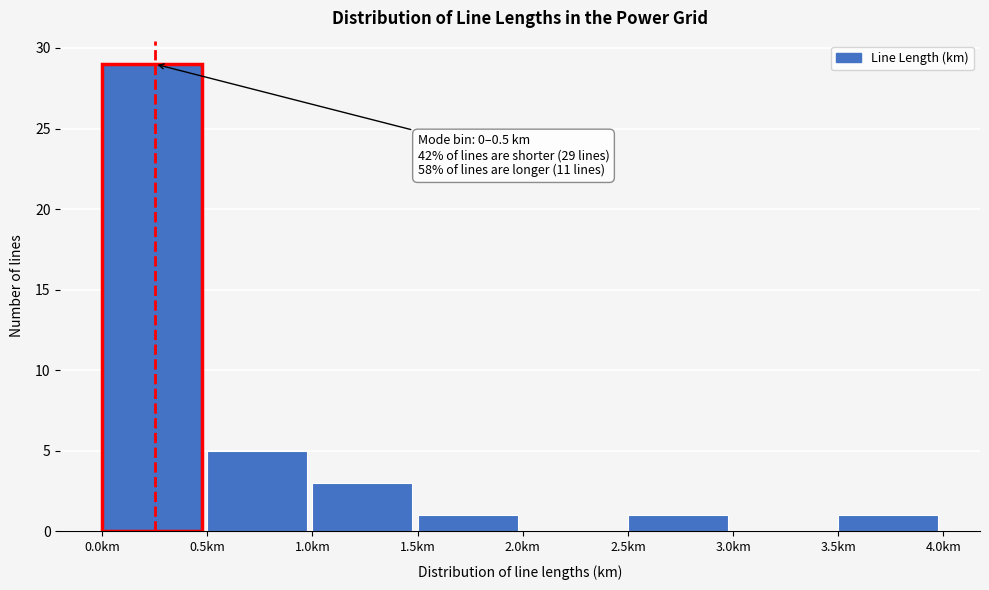

Which range on the x-axis has the tallest bar?

0.0 to 0.5